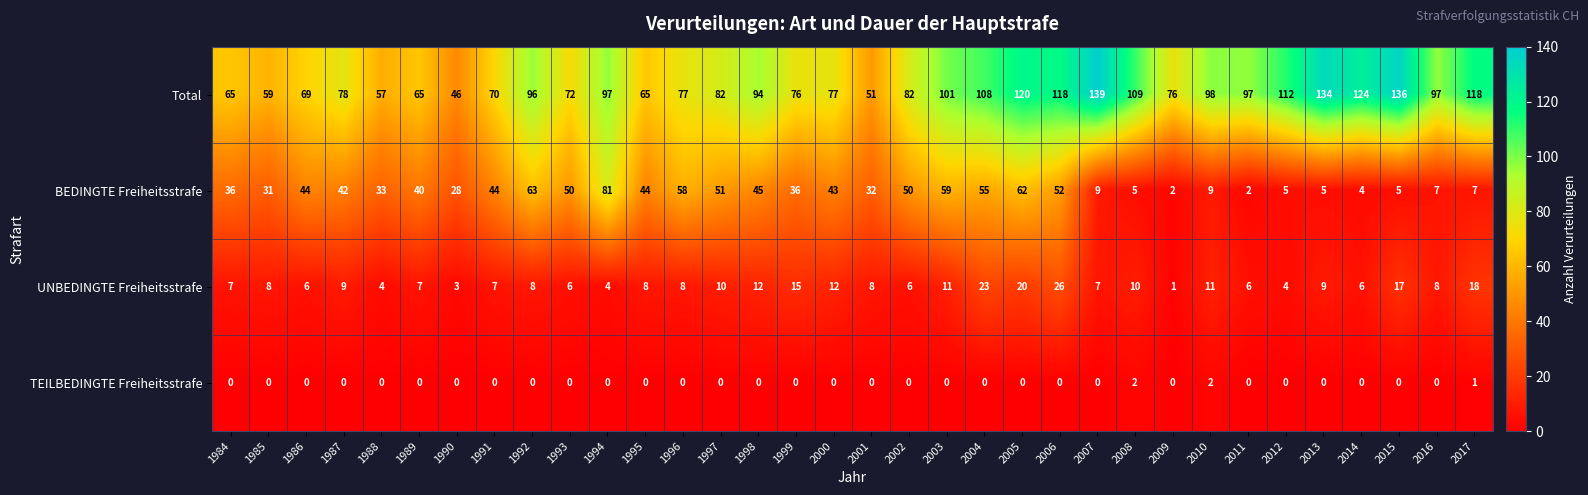

At which category does the chart reach its peak across all series?

2007